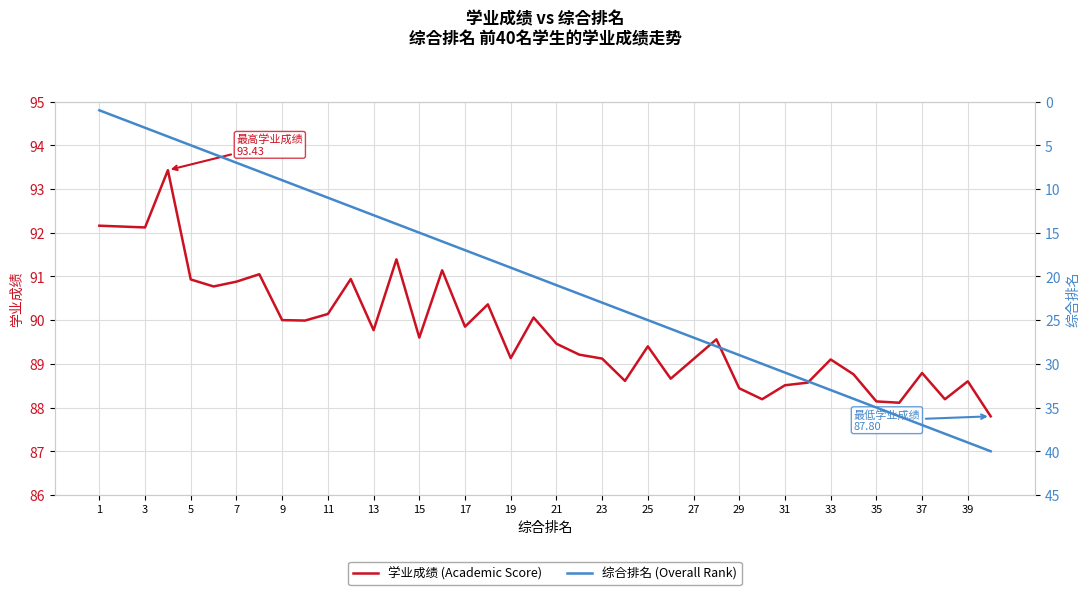

What is the maximum value shown in the chart?

93.4